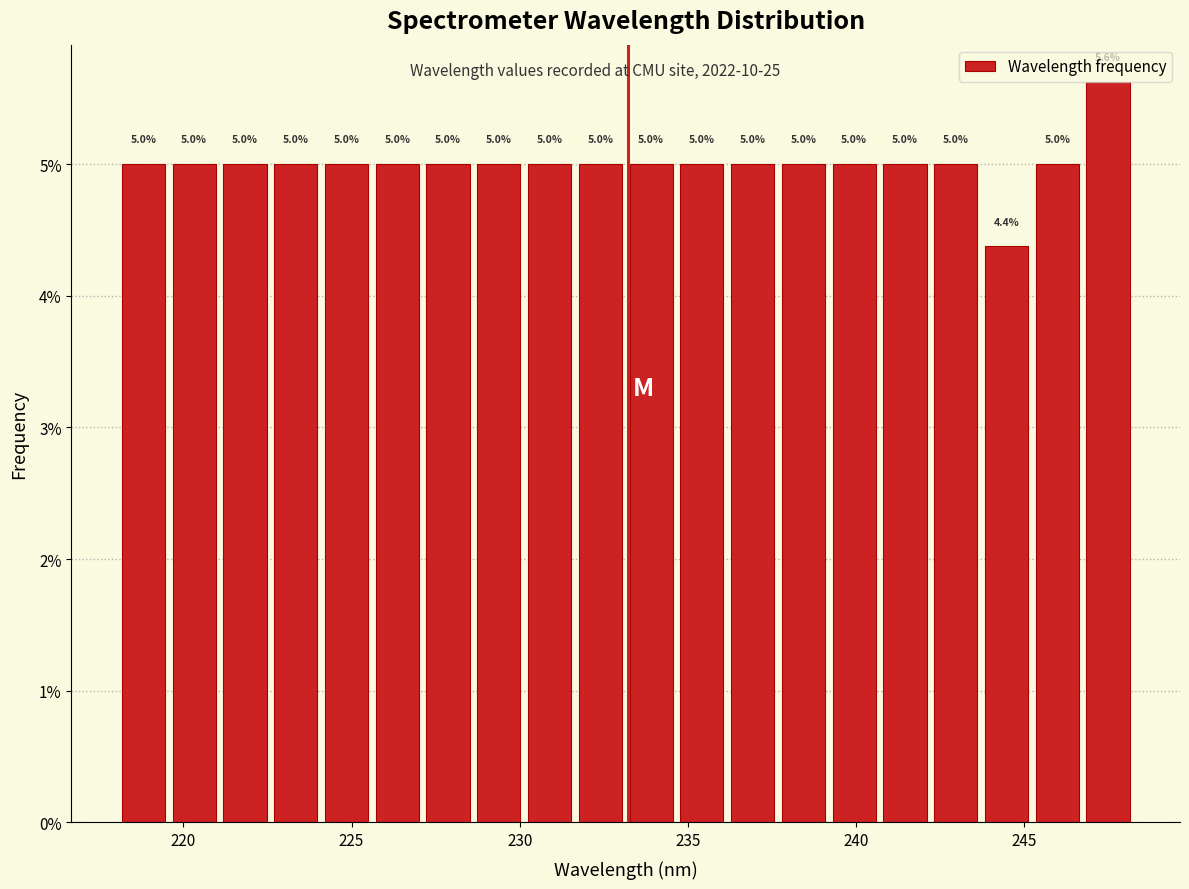

Read against the x-axis, roughly where is the centre of the tallest bar?

247.5